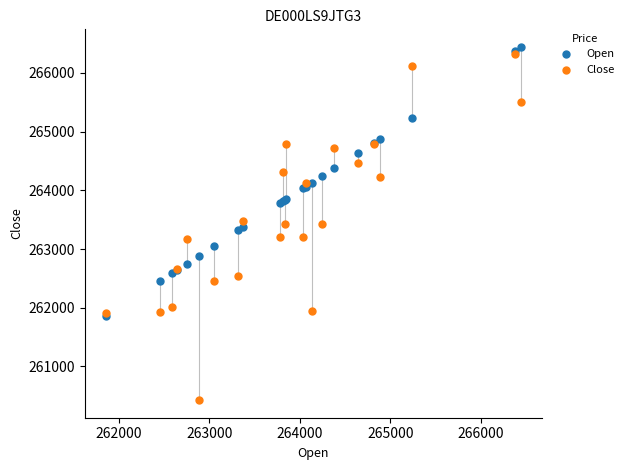

What are all the series names shown in the legend?

Open, Close